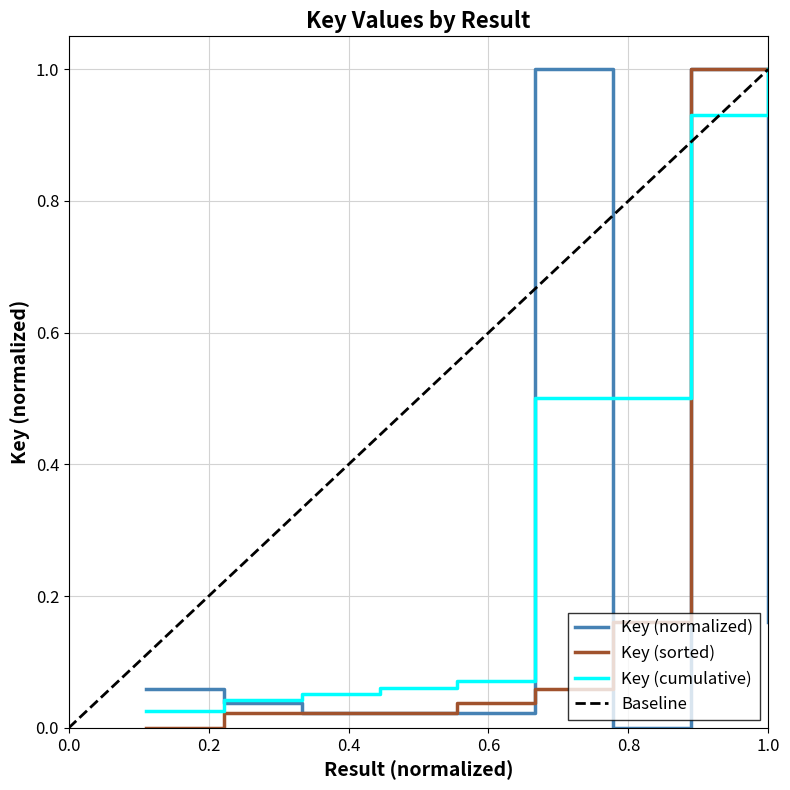

The chart shows a value of 0.0 at 5. True or false?

True